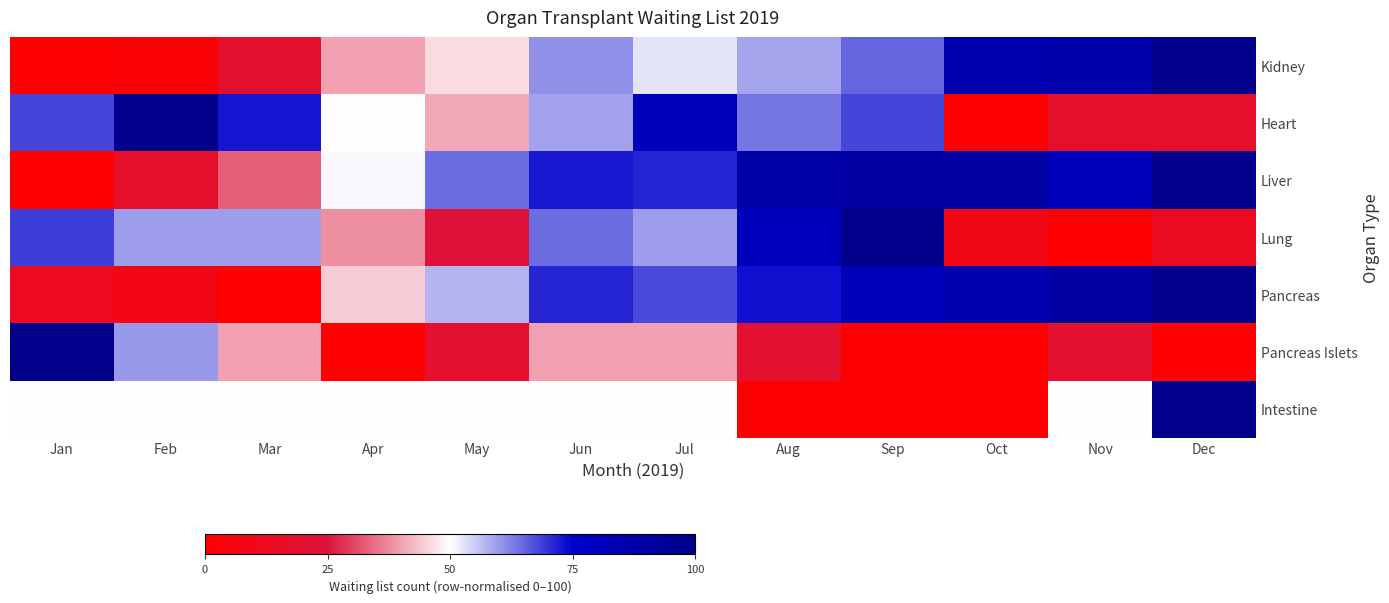

At which category is the sum across all series the highest?

Dec